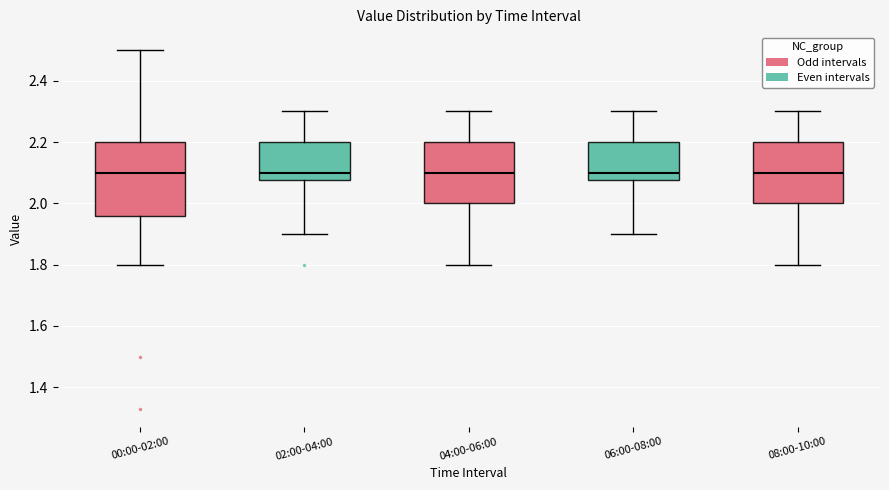

Reading left to right, read every box against the y-axis: the position of its median line, the range the box covers, and the ends of its whiskers. The values are not printed on the chart, so give them approximately, as read against the axis.

00:00-02:00: median 2.10, box 1.96 to 2.20, whiskers 1.80 to 2.50
02:00-04:00: median 2.10, box 2.08 to 2.20, whiskers 1.90 to 2.30
04:00-06:00: median 2.10, box 2.00 to 2.20, whiskers 1.80 to 2.30
06:00-08:00: median 2.10, box 2.08 to 2.20, whiskers 1.90 to 2.30
08:00-10:00: median 2.10, box 2.00 to 2.20, whiskers 1.80 to 2.30